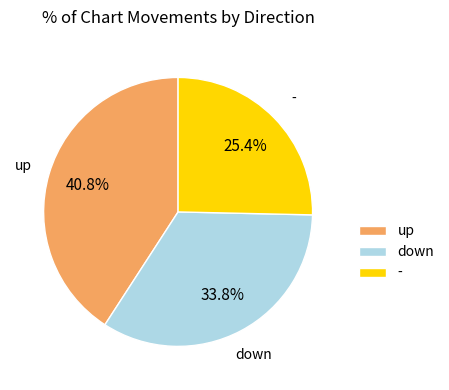

How many slices are in this pie chart?

3